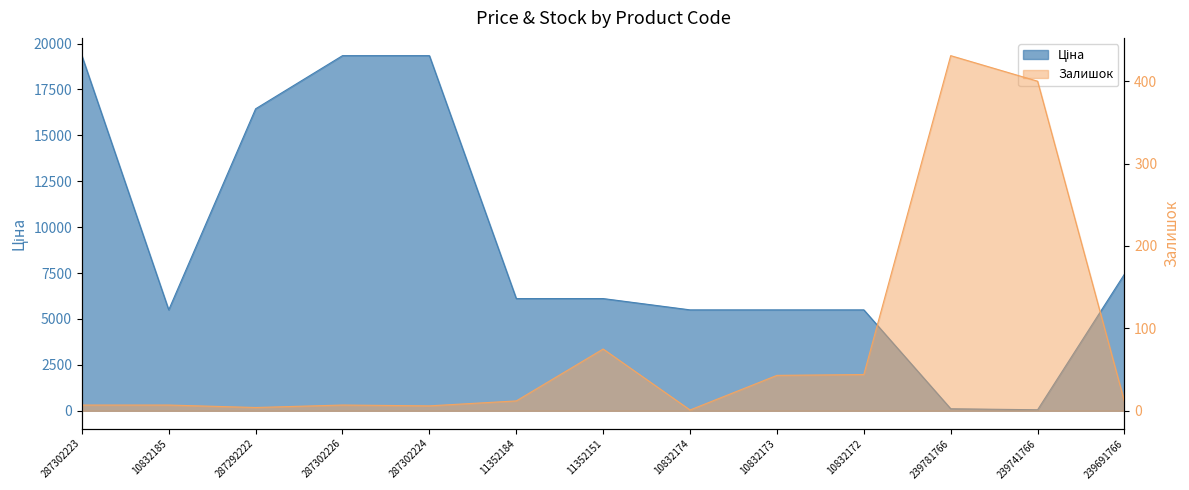

True or false: Залишок and Ціна intersect in this chart.

True